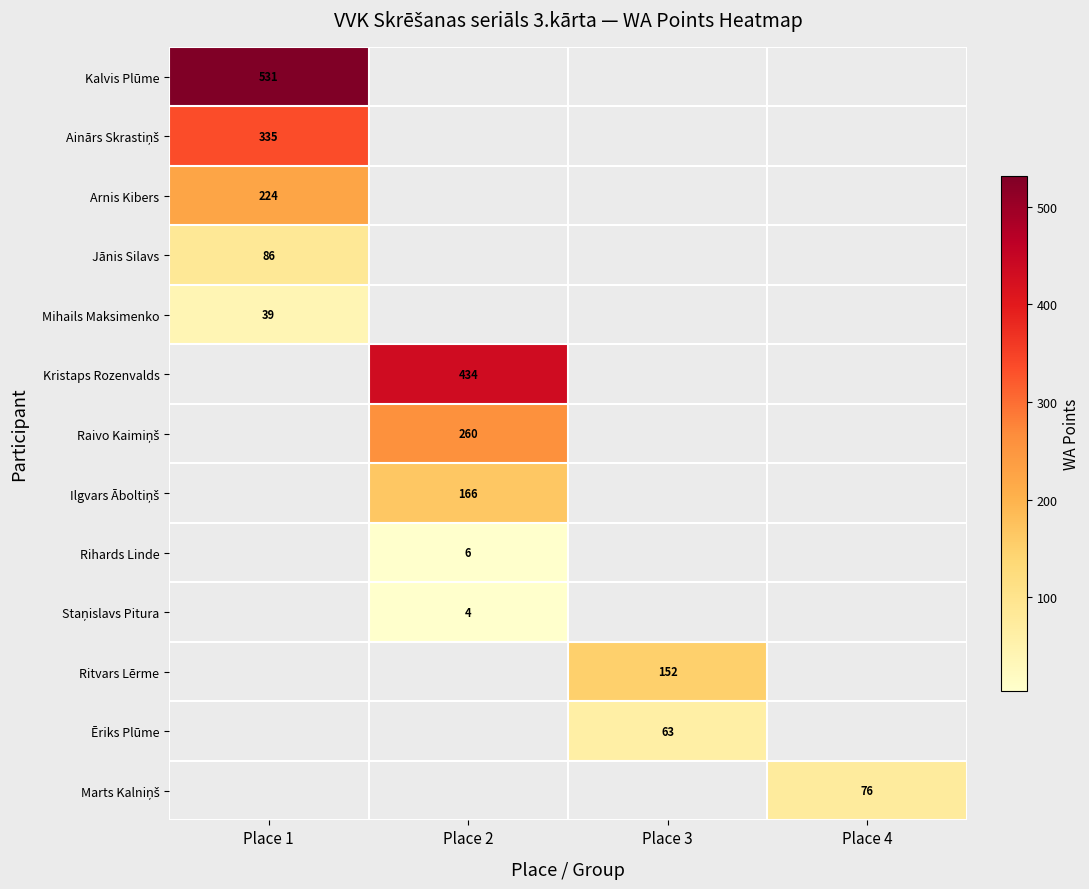

What is the smallest value displayed?

4.0